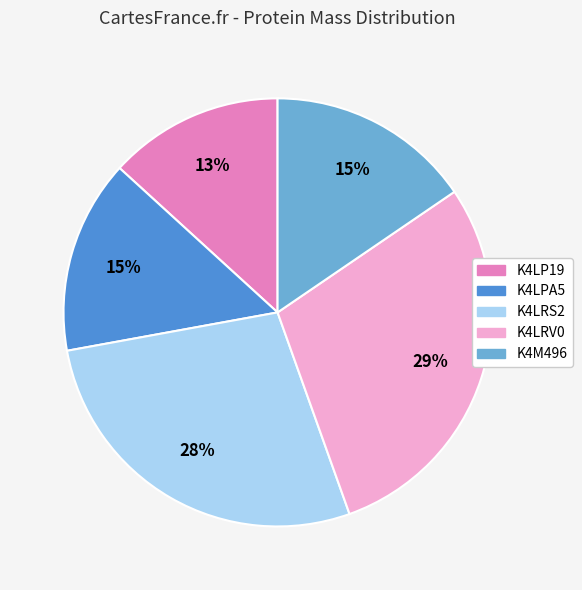

Is the sum of K4LRV0 and K4LP19 greater than half?

No